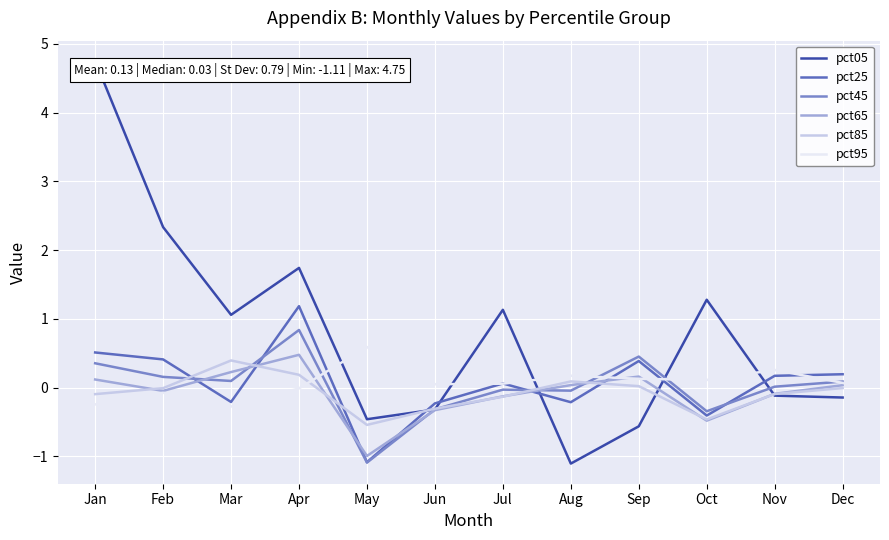

True or false: pct65 and pct95 cross at least once.

True